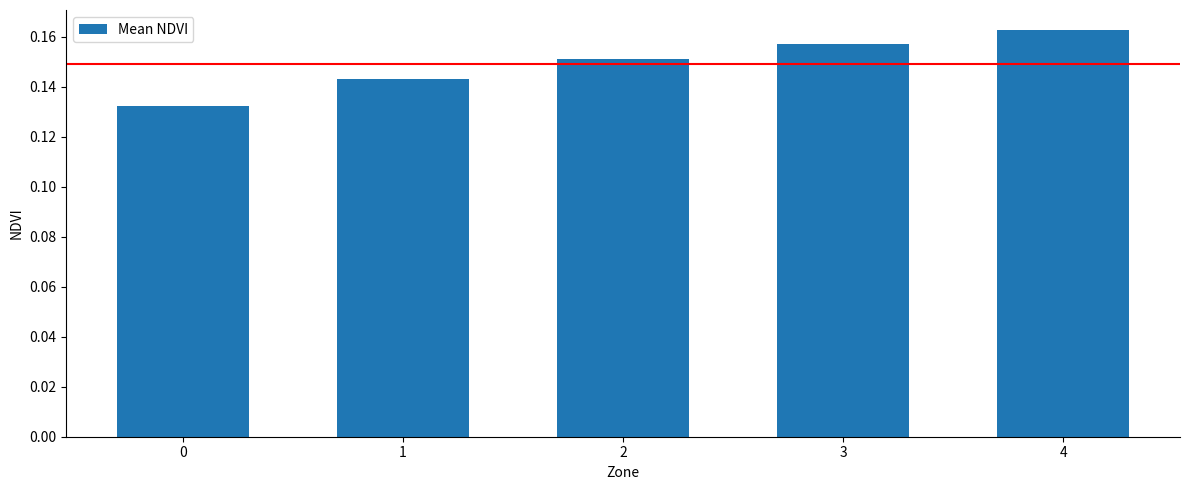

Is it true that the value at 4 is 0.1?

False